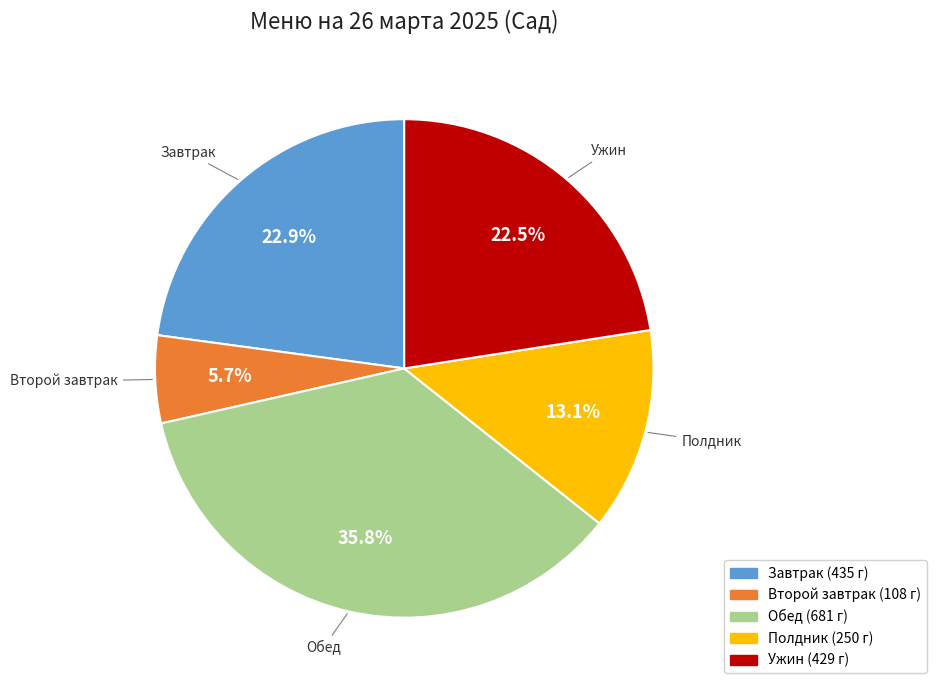

Is there any slice that represents more than half of the pie?

No